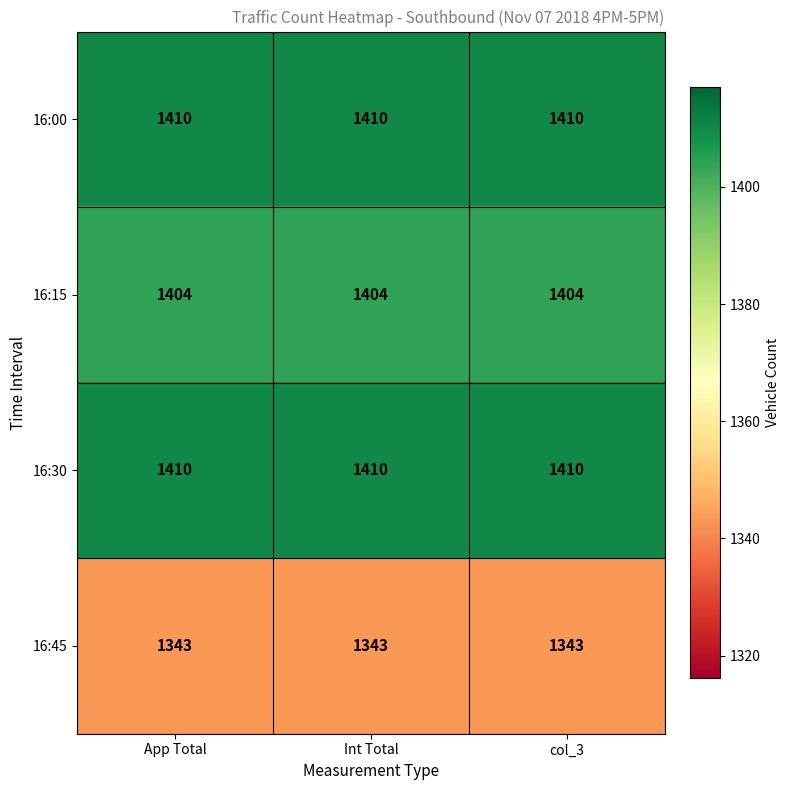

Count the number of data series in this chart.

4